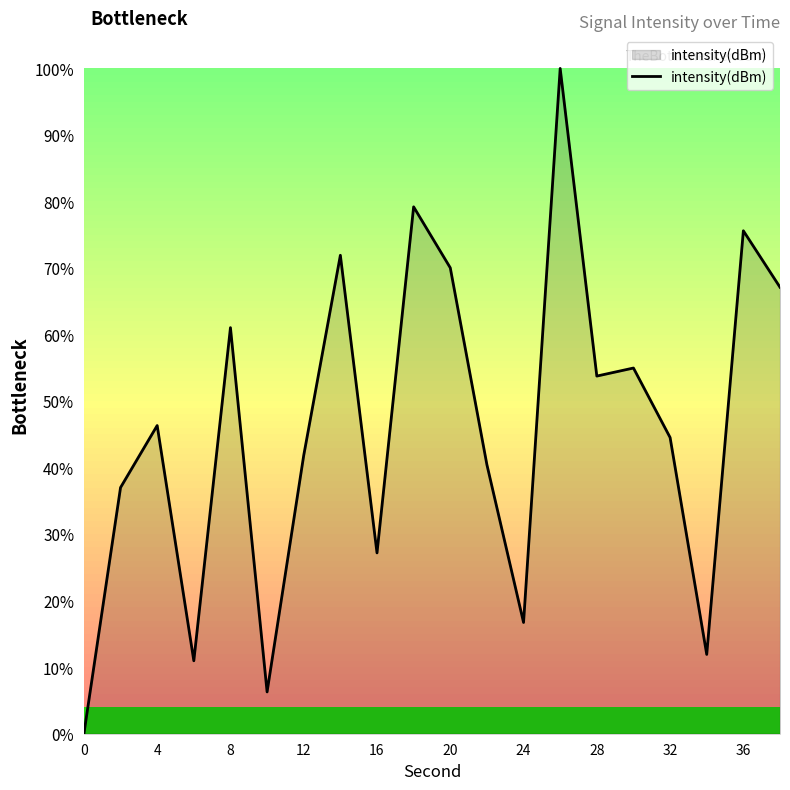

Does the chart have visible grid lines?

No